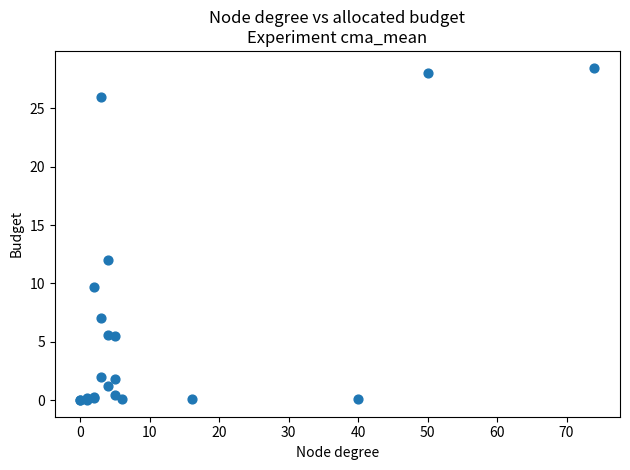

What Y value in the scatter plot is closest to 14?

12.0